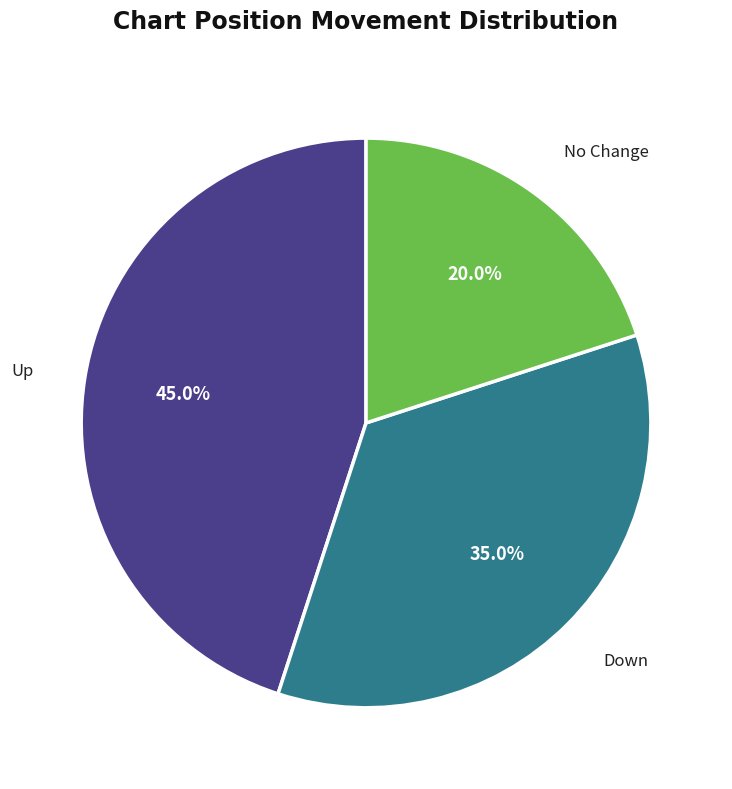

Is there a majority slice in this chart?

No